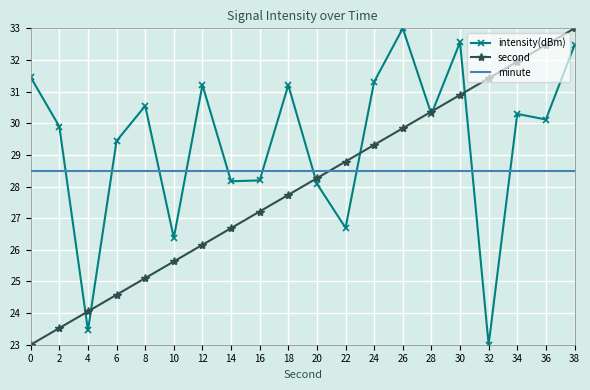

What is the difference between the maximum and minimum values in the second series?

10.0